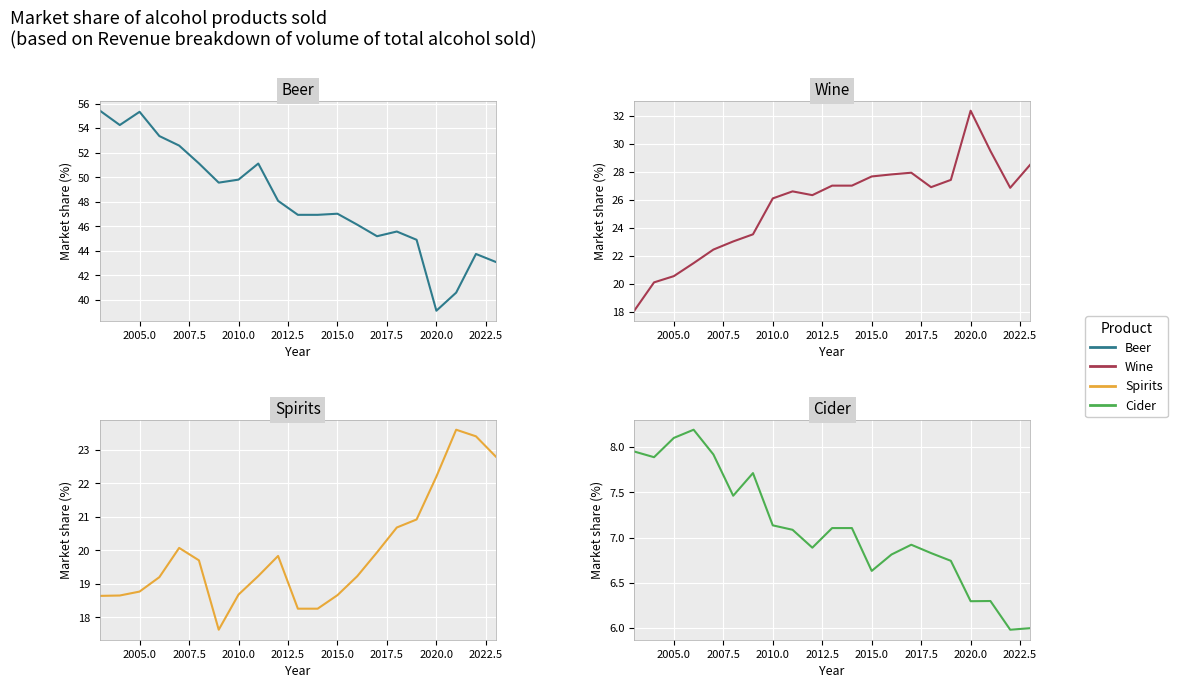

True or false: Beer has more than 0 interior local peaks.

True